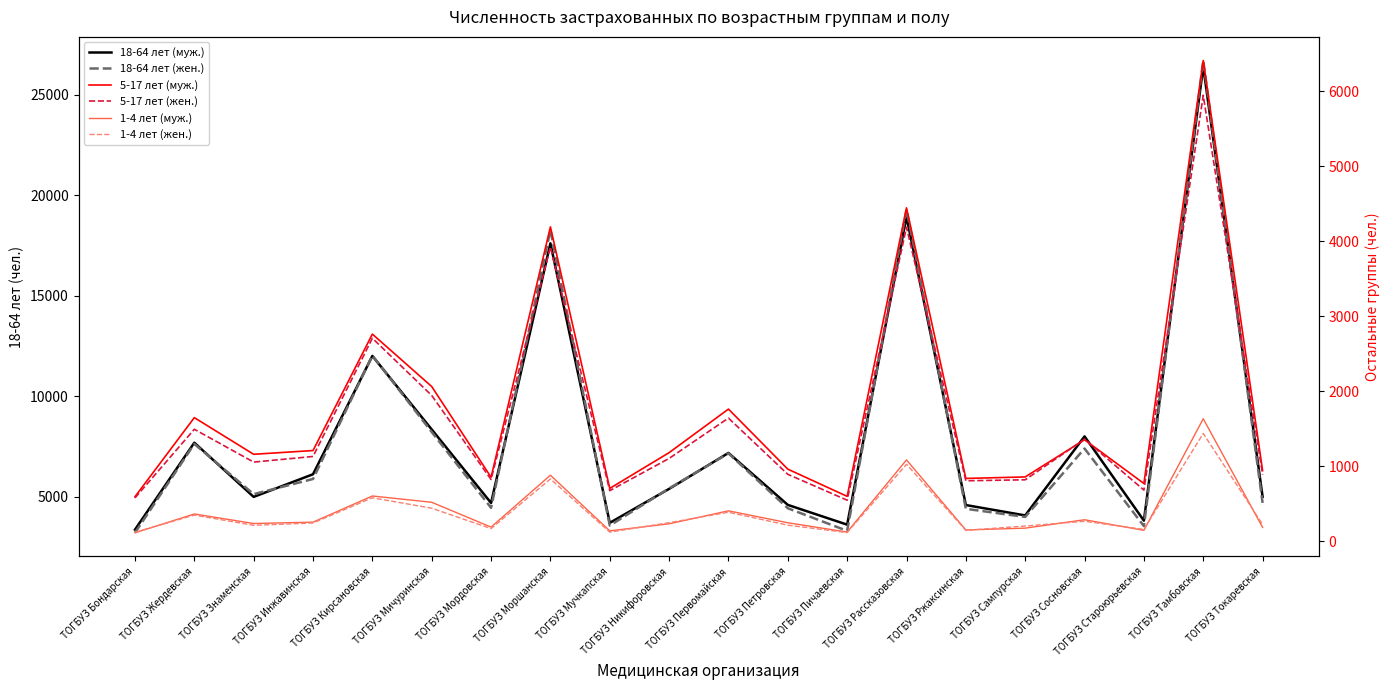

What position from the left is ТОГБУЗ Петровская?

12